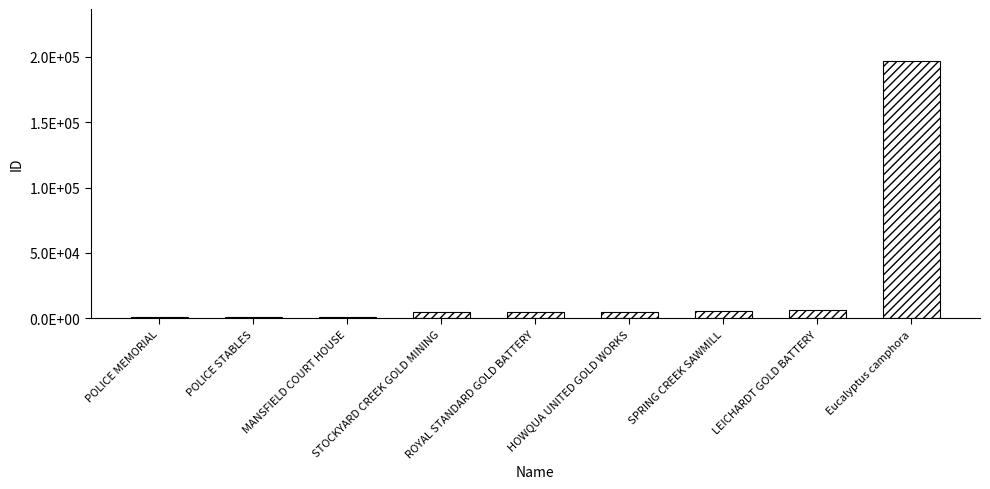

What is the change in value from POLICE MEMORIAL to HOWQUA UNITED GOLD WORKS?

+4313